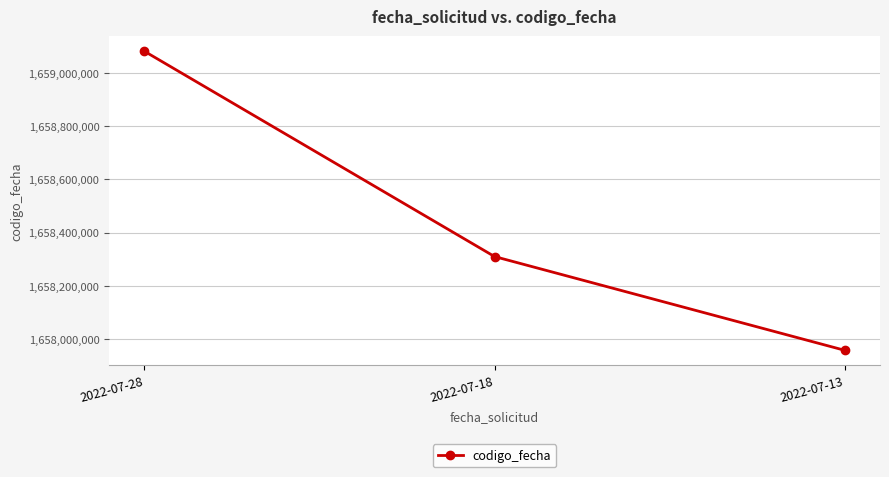

How many categories are shown in the chart?

3